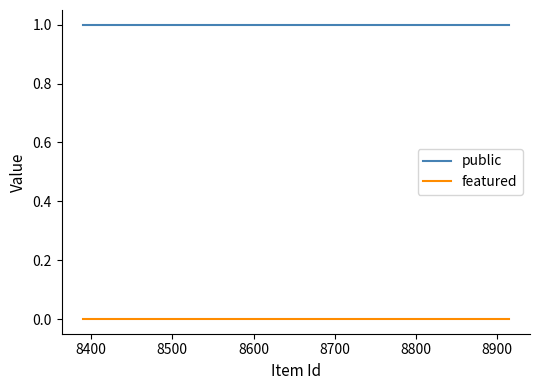

What are all the series names shown in the legend?

public, featured